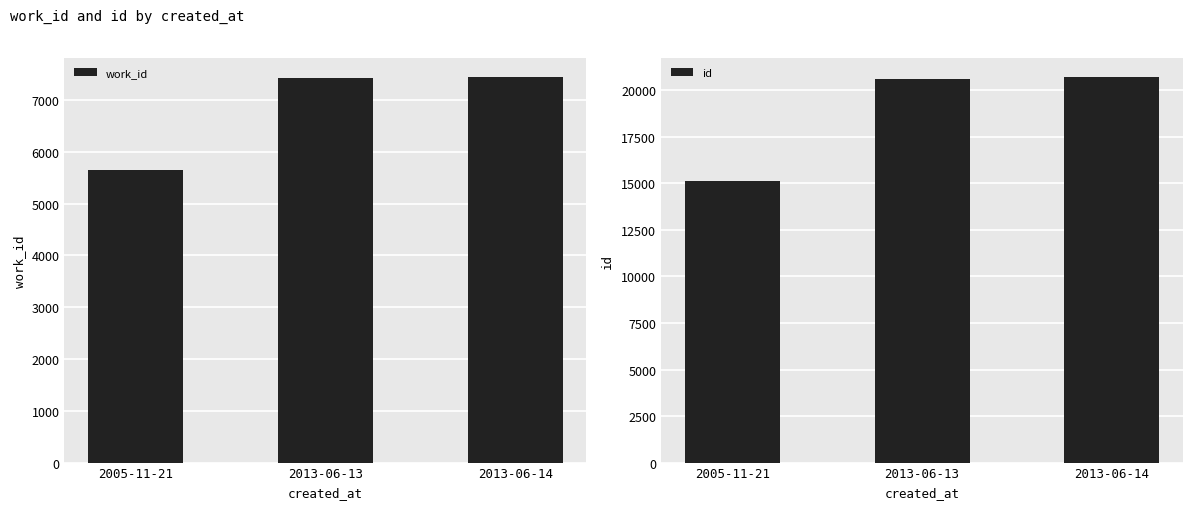

At which category is the sum across all series the highest?

2013-06-14